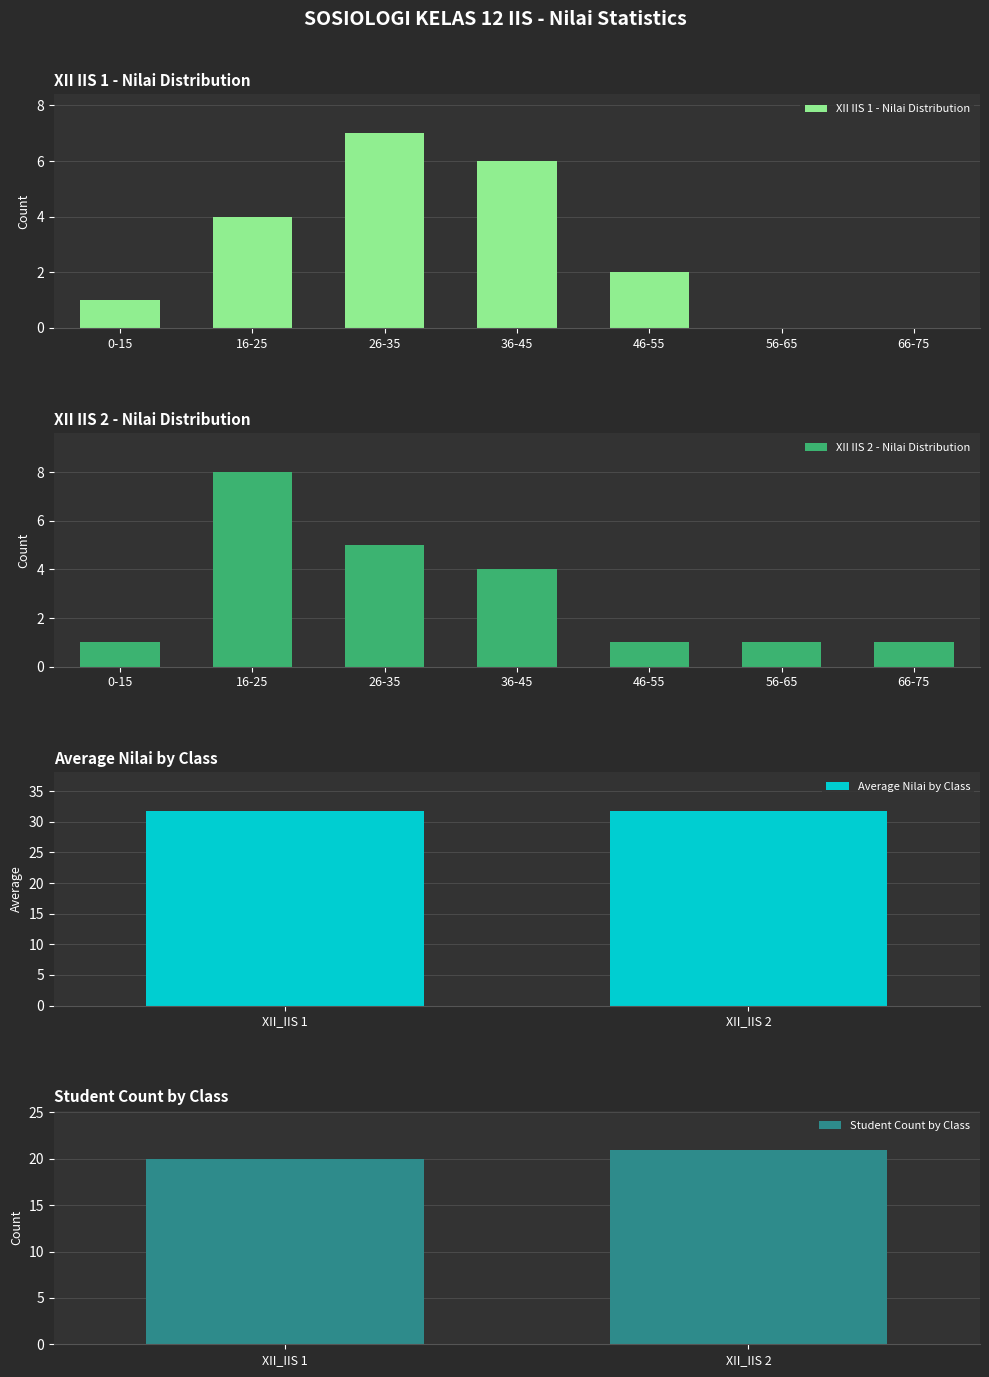

The XII IIS 1 - Nilai Distribution series shows 2 at 46-55. True or false?

True